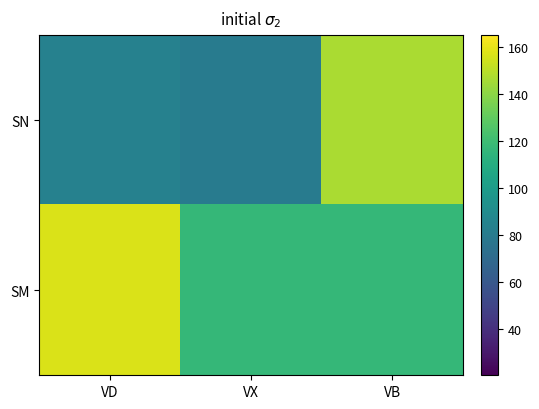

Reading left to right, what are all the values shown in this chart?

SN: VD=83.9	VX=80.8	VB=146.4
SM: VD=156.6	VX=116.9	VB=116.9